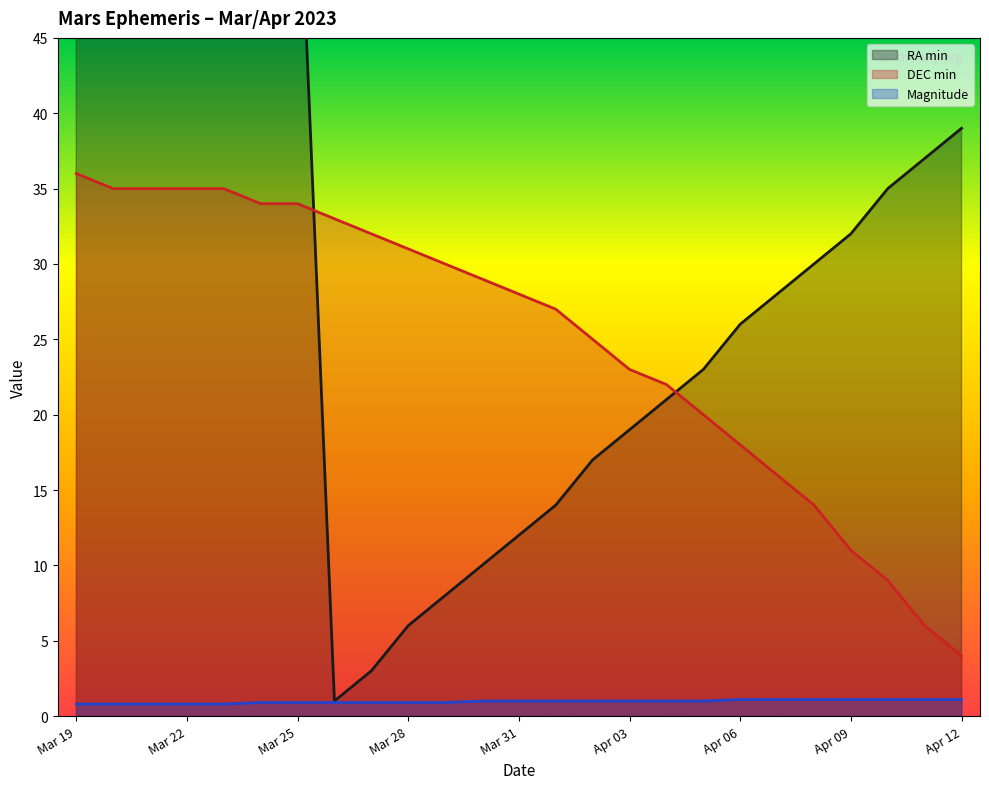

Between Mar 30 and Apr 06, which series saw the biggest shift?

RA min